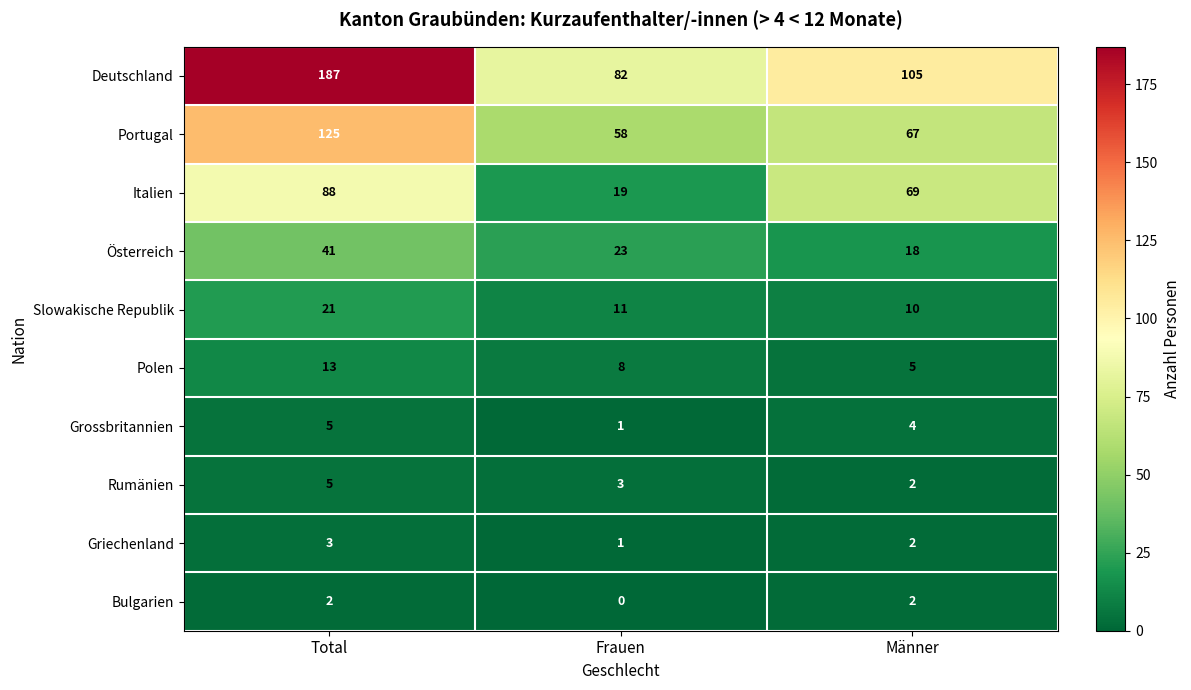

Where does the Griechenland series first go above 2?

Total